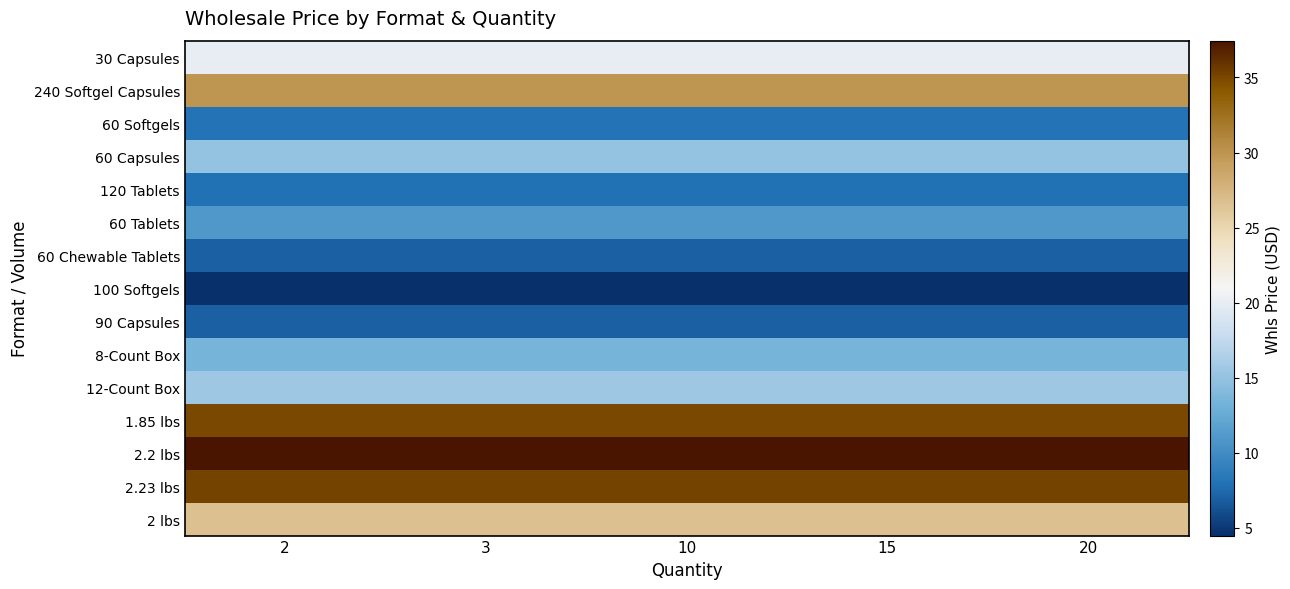

At which category does the chart reach its minimum across all series?

2